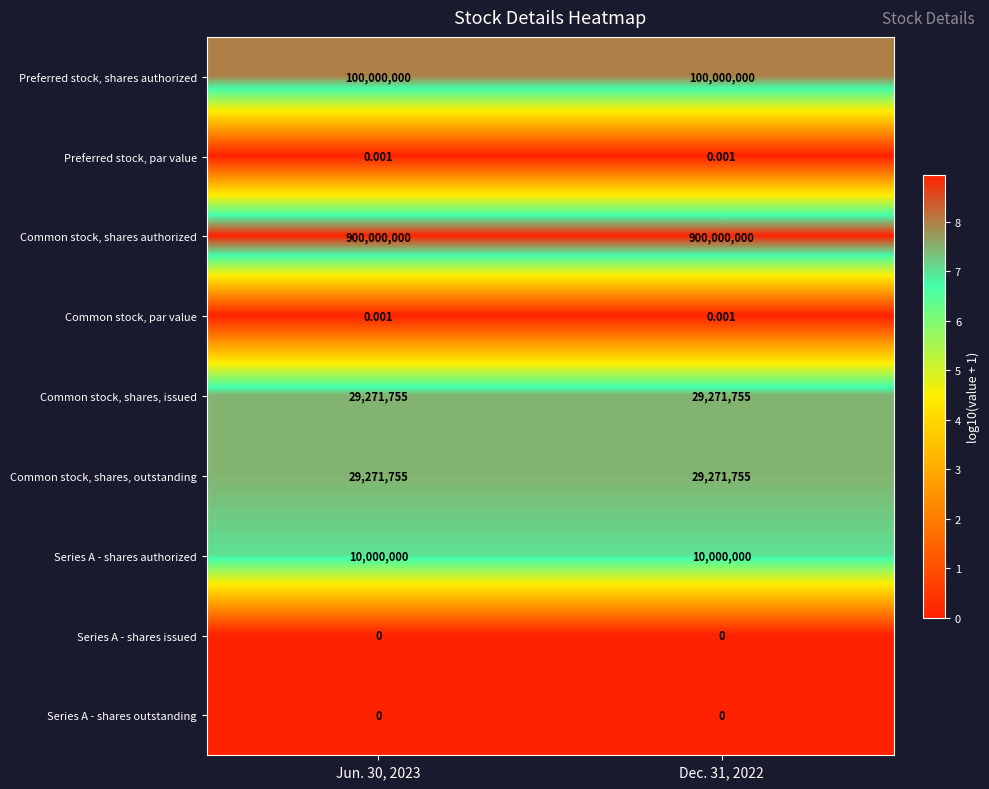

Which series has the largest total across all categories?

Common stock, shares authorized